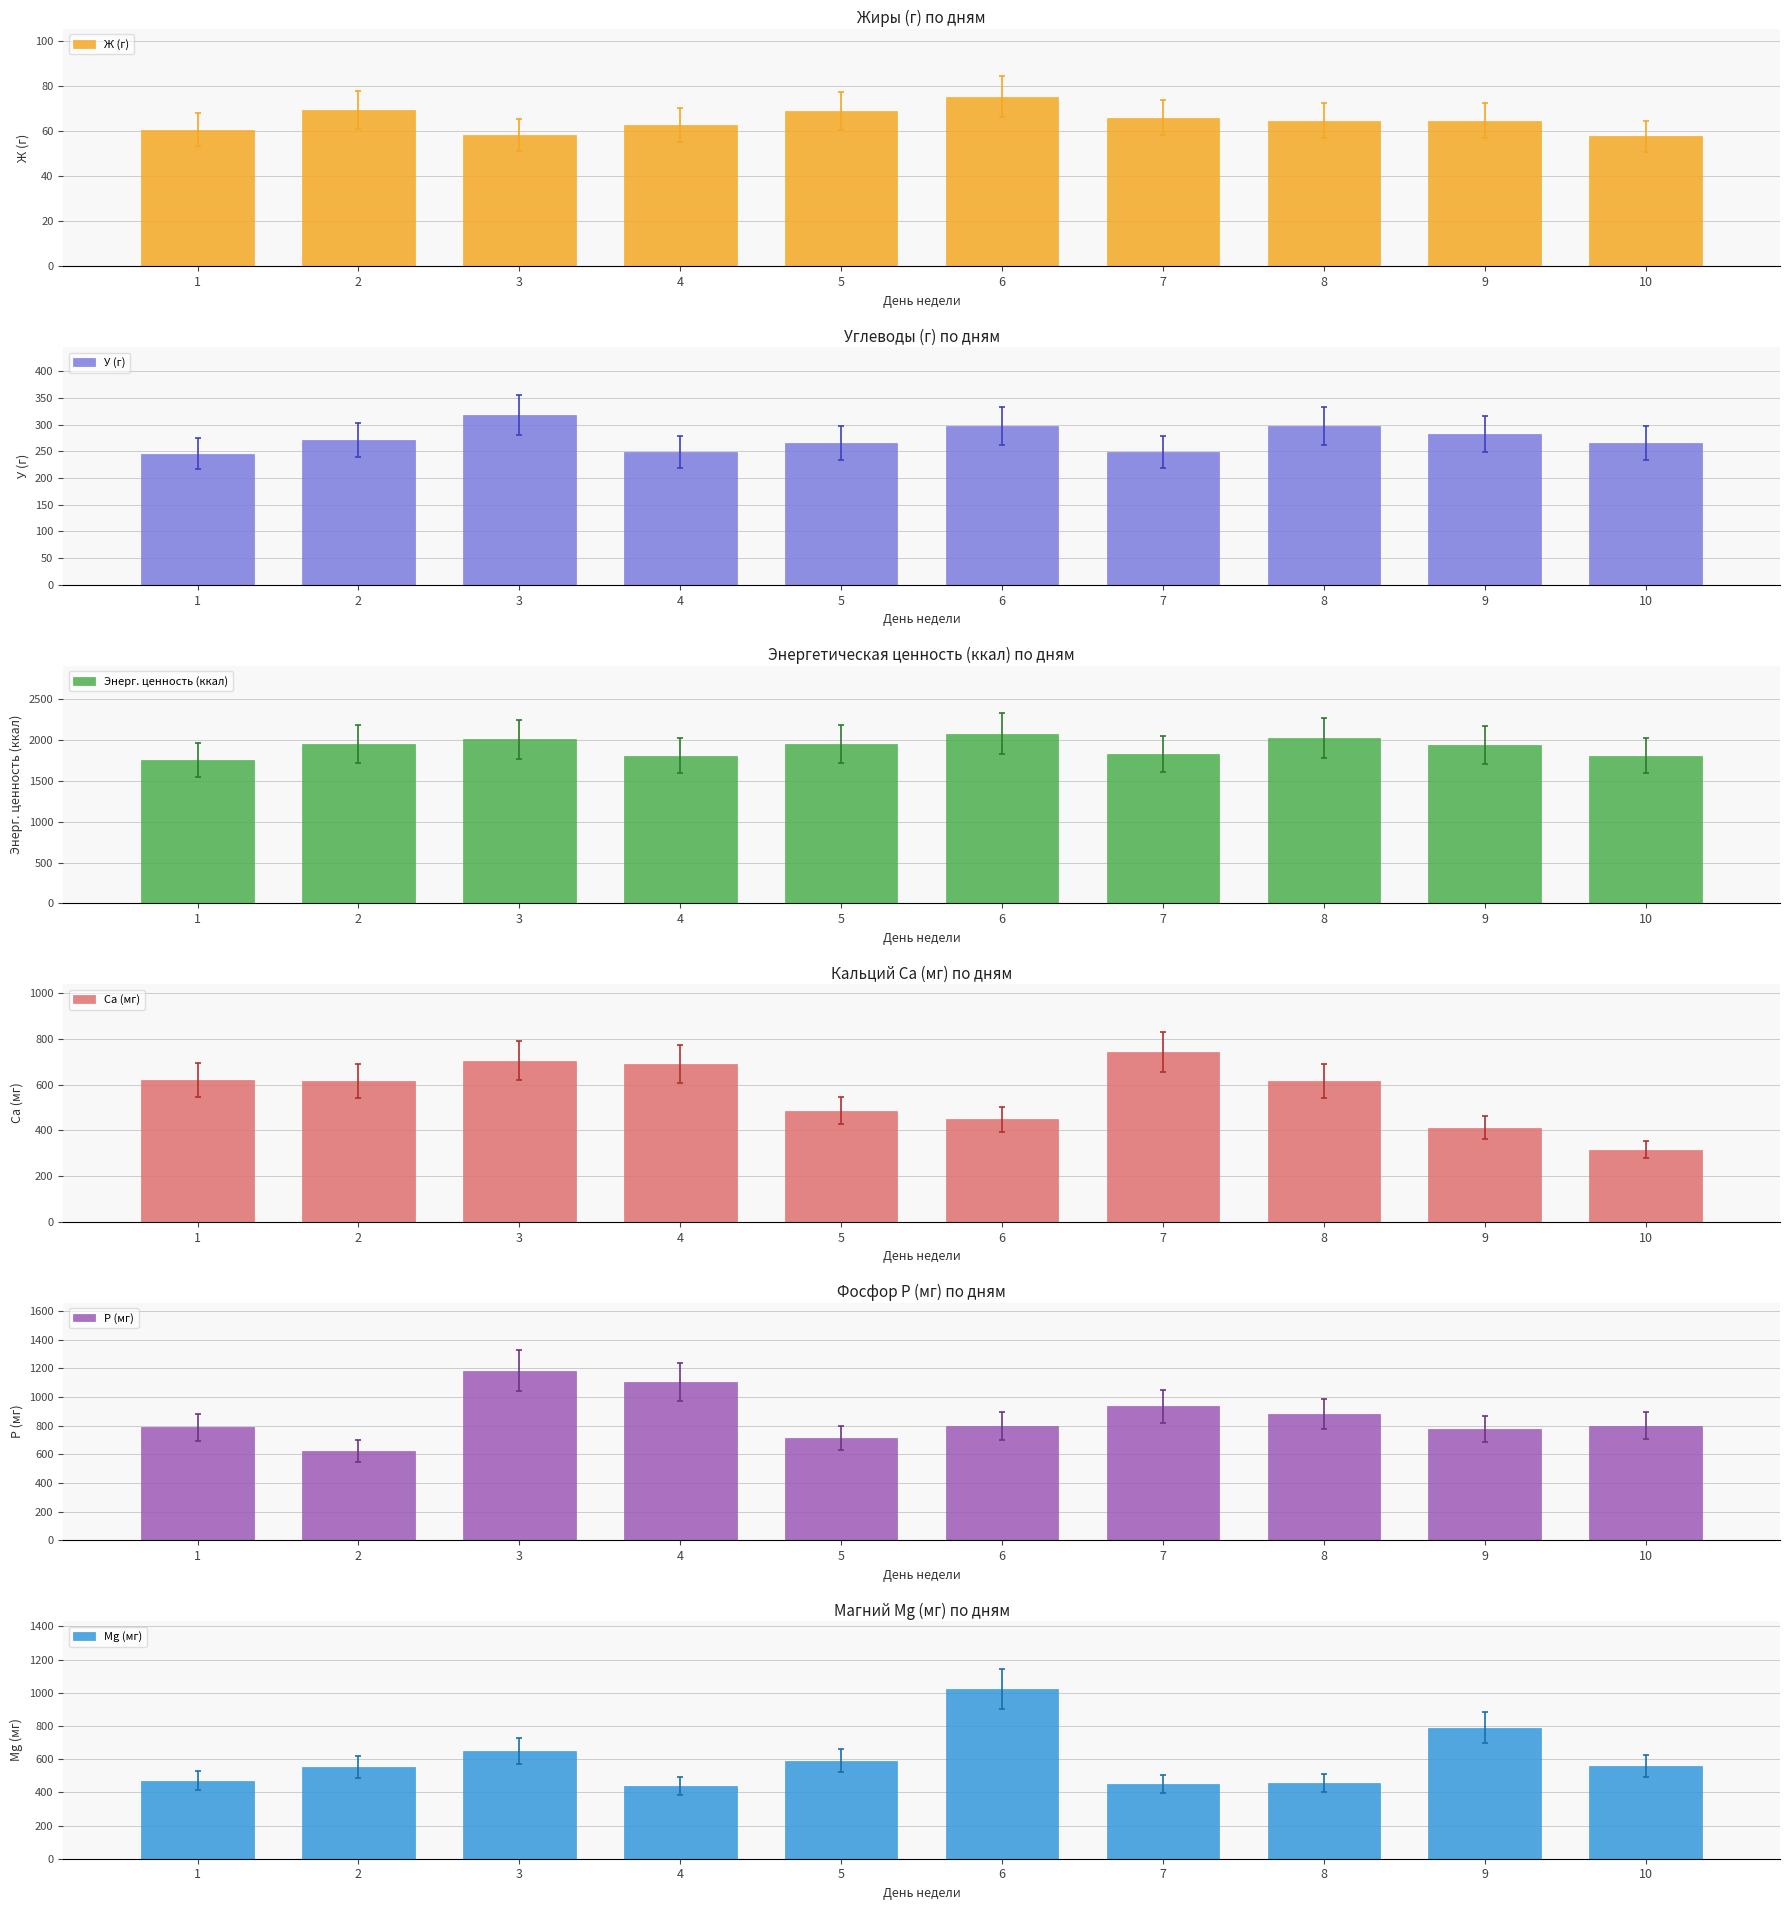

Is it true that У (г) equals 472.1 at 8?

False